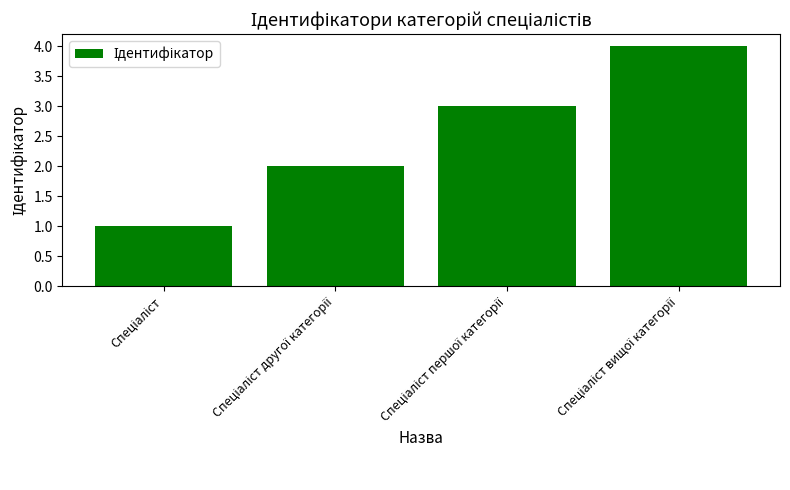

What is the sum of all values?

10